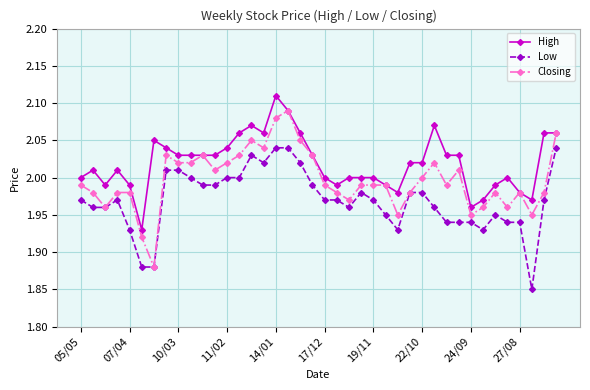

What are all the series names shown in the legend?

High, Low, Closing